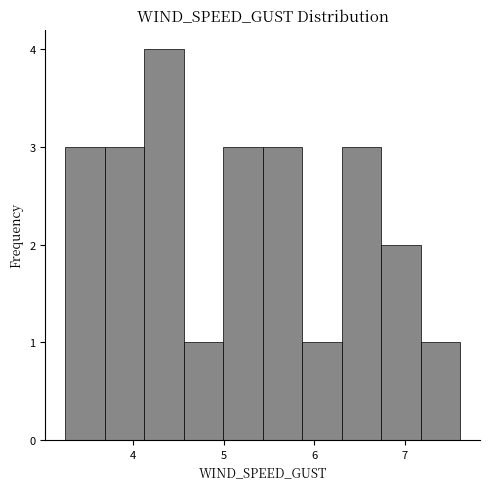

Over which range of the x-axis is the bar tallest?

4.1 to 4.6